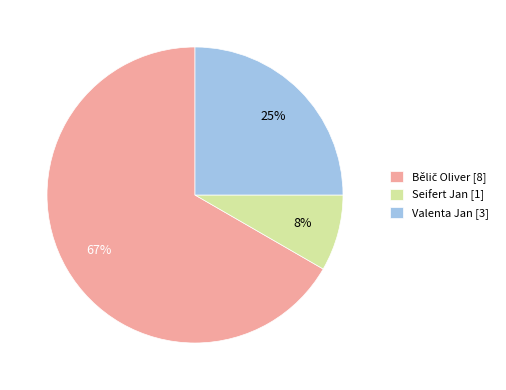

Which slice is the smallest?

Seifert Jan [1]